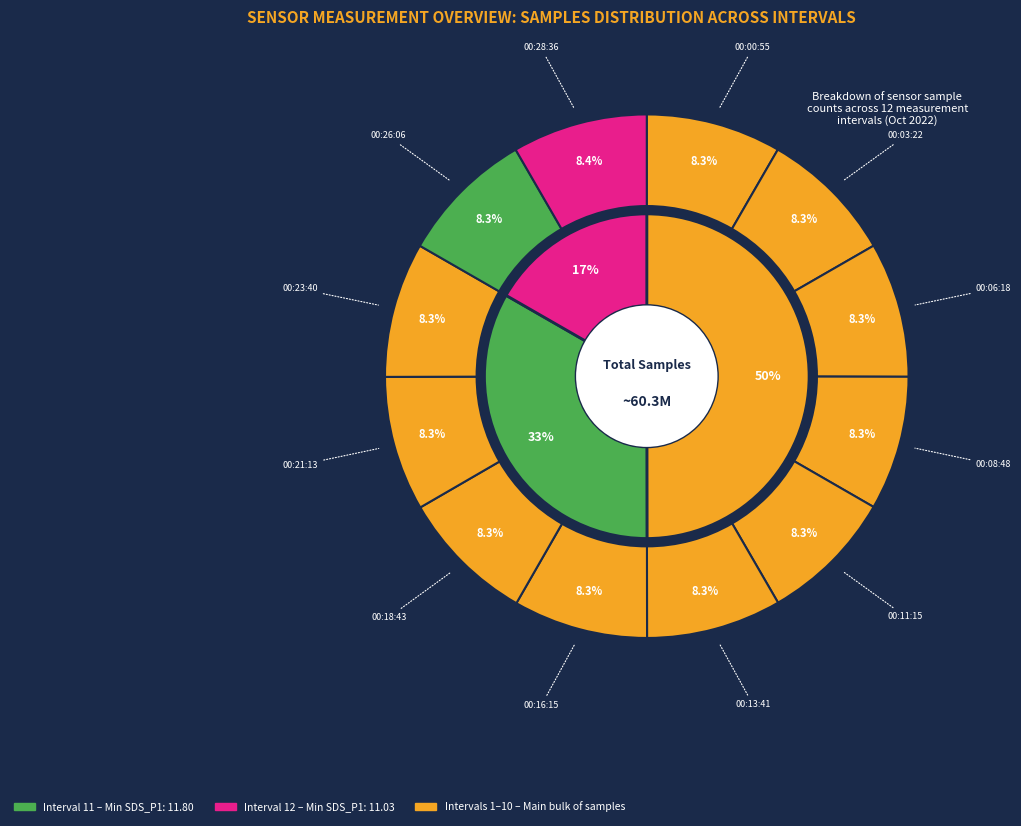

Does 00:00:55 account for over 50% of the chart?

No